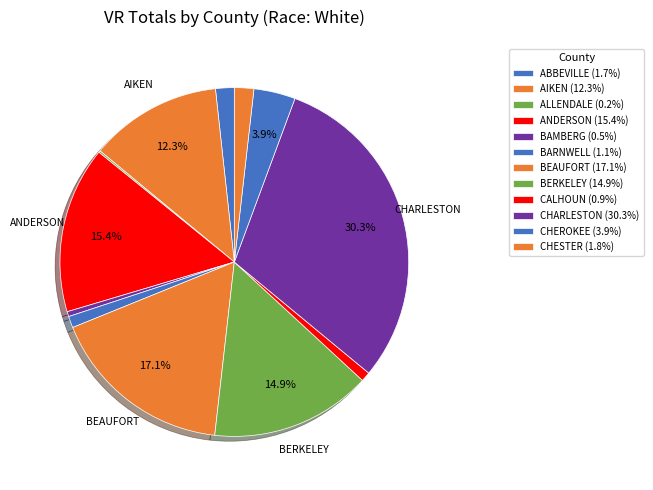

Is it true that CALHOUN is 1% of the pie?

True